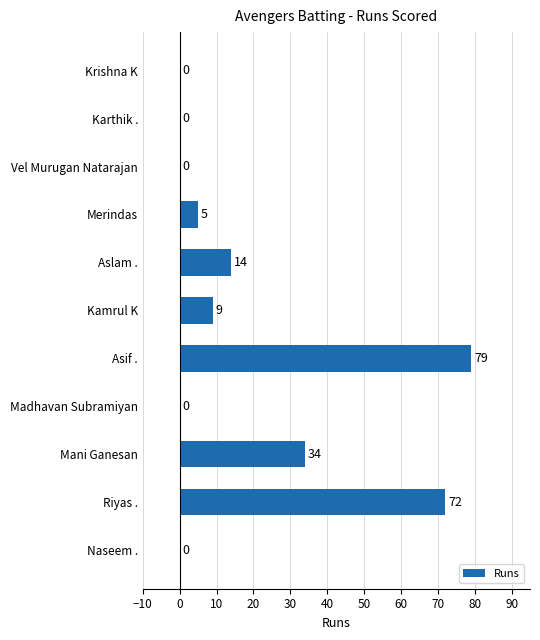

Where is the data nearest to the value 39?

Mani Ganesan